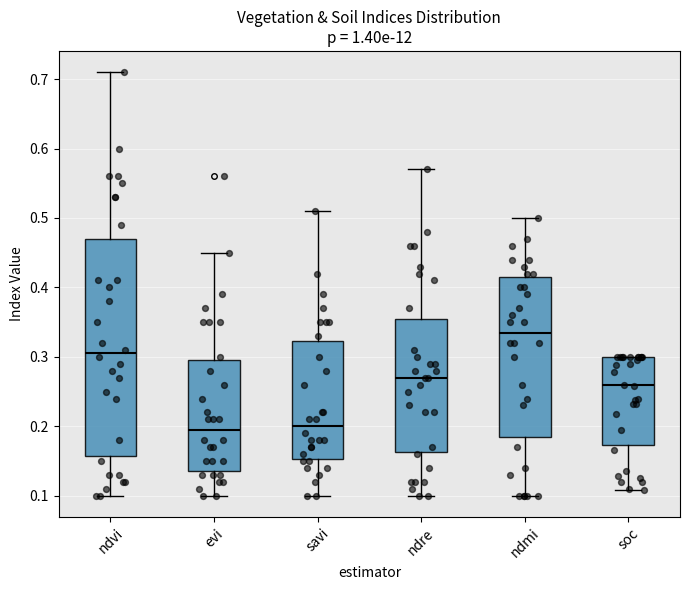

Which box is the tallest, from its lower edge to its upper edge?

ndvi